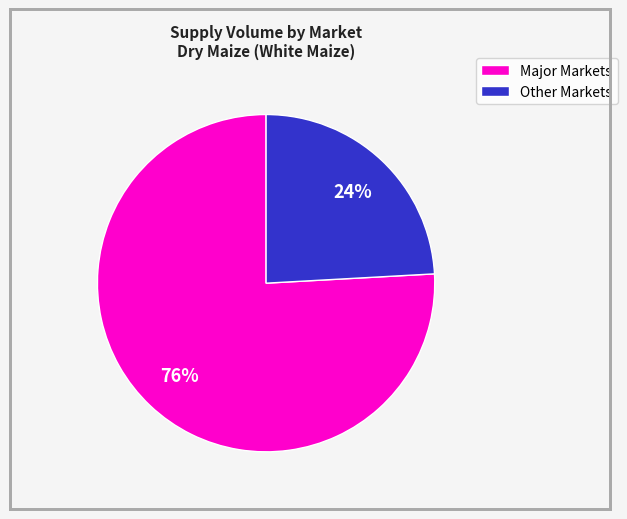

What is the ratio of the value at Other Markets to the value at Major Markets?

0.3